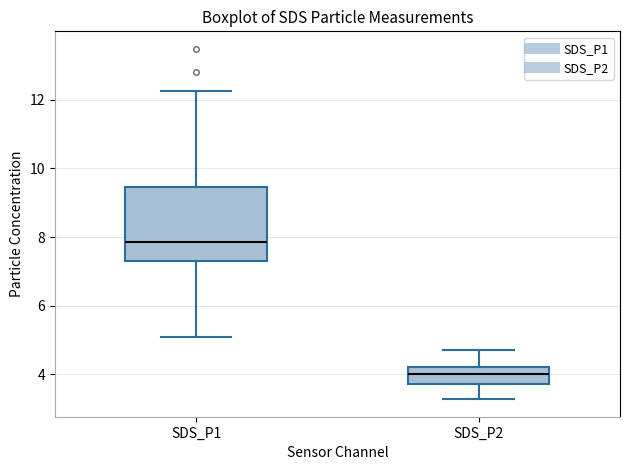

Which box's median line is the lowest?

SDS_P2